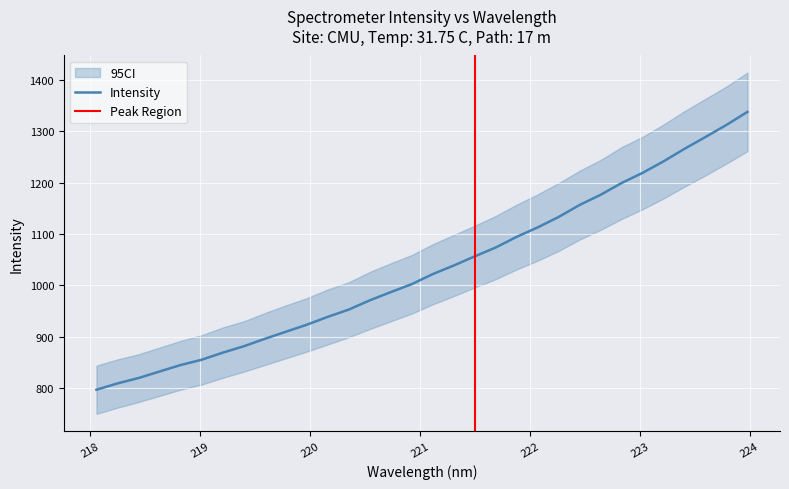

What is the lowest value of the Intensity series?

797.0